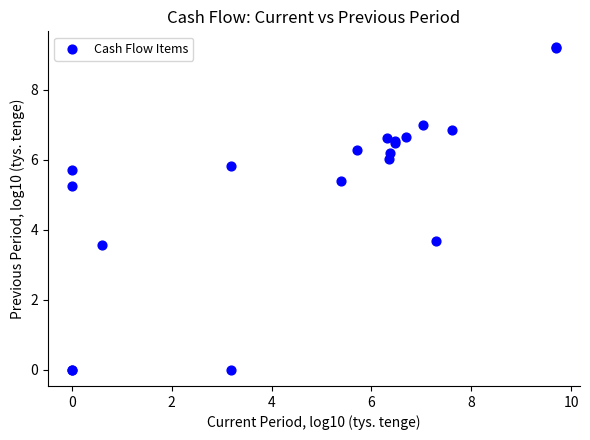

What Y value in the scatter plot is closest to 4?

3.7